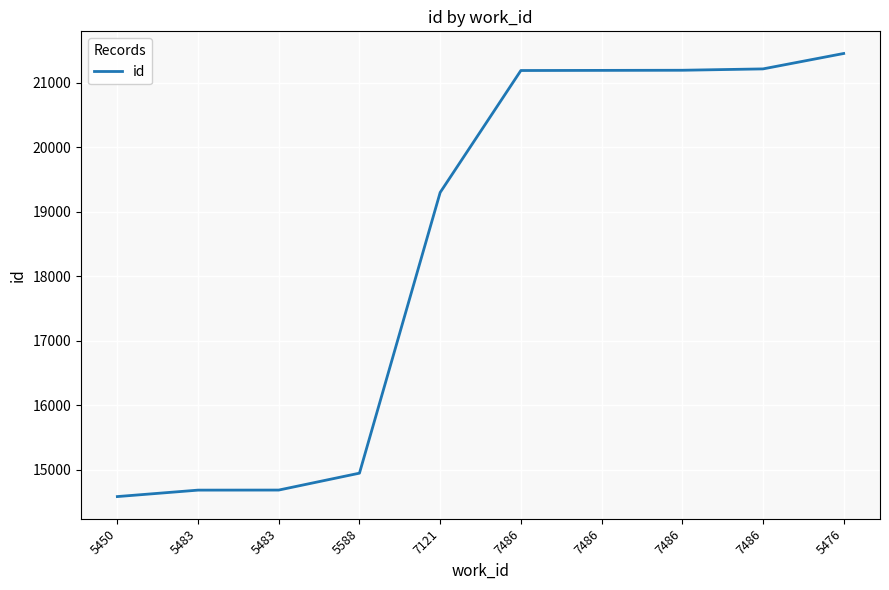

Approximately how many times larger is the value at 7486 compared to 7486?

1.0